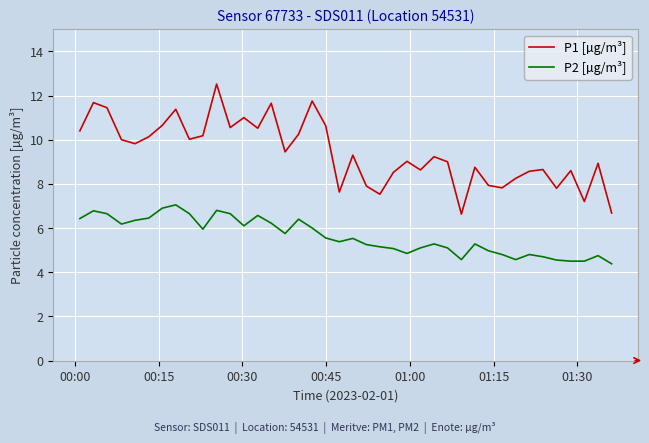

True or false: P1 [µg/m³] and P2 [µg/m³] intersect in this chart.

False